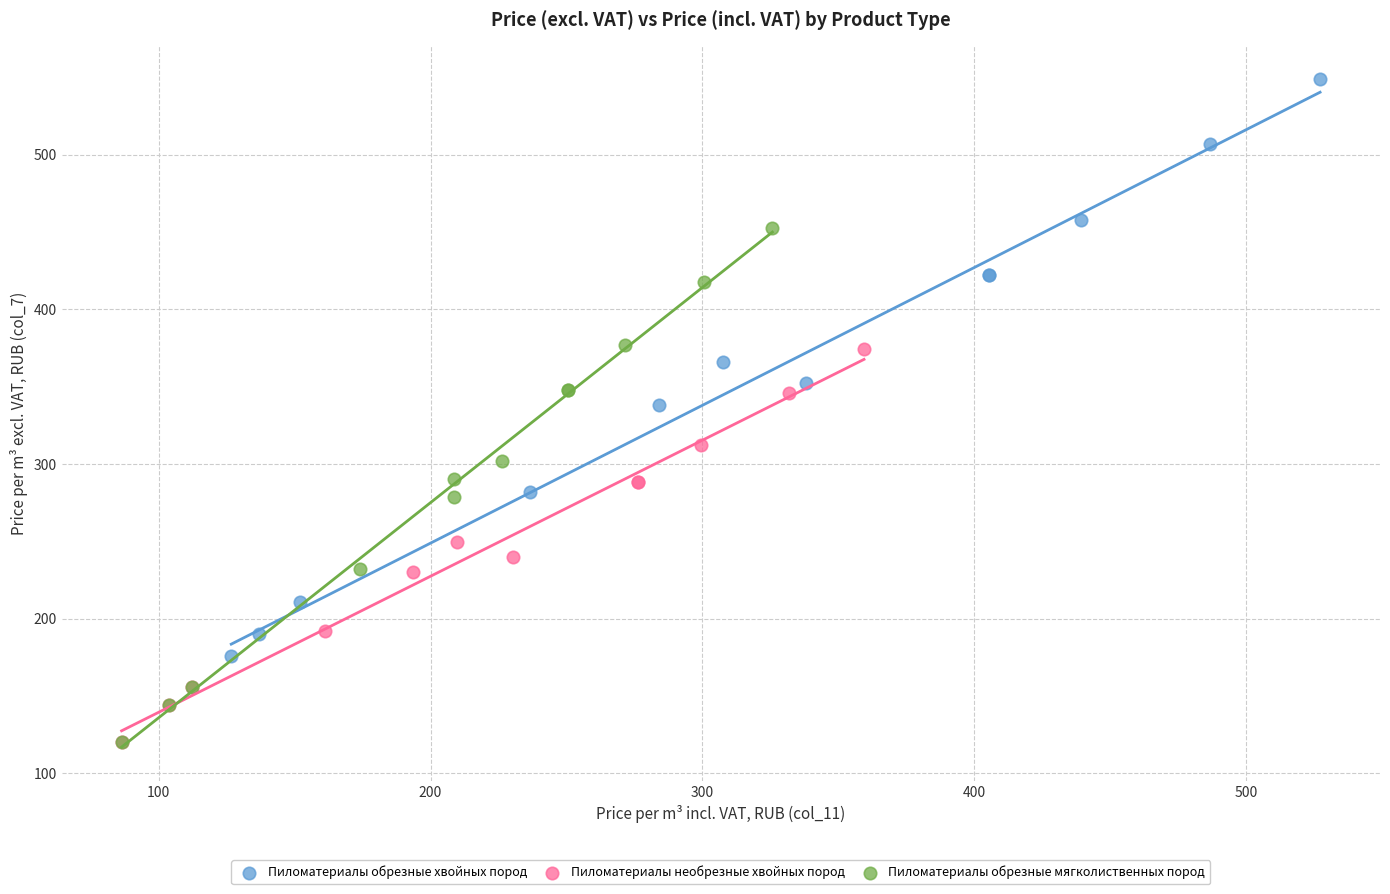

Which series contains the highest Y value?

Пиломатериалы обрезные хвойных пород